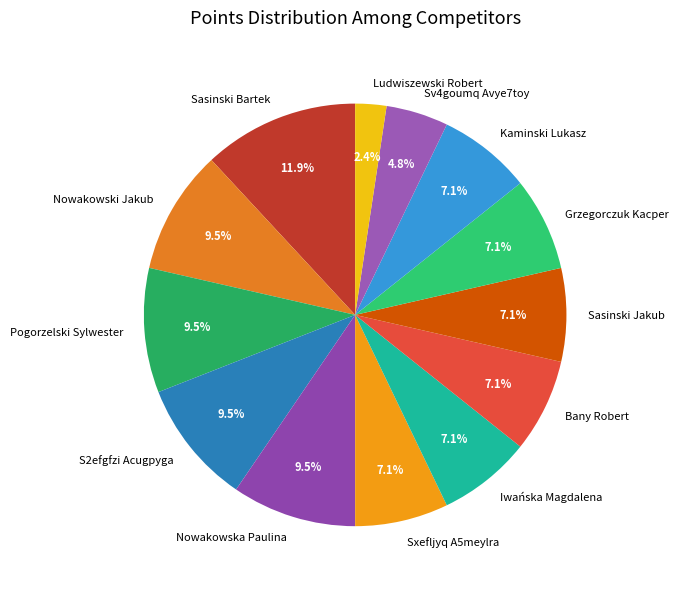

Does any single category account for the majority?

No